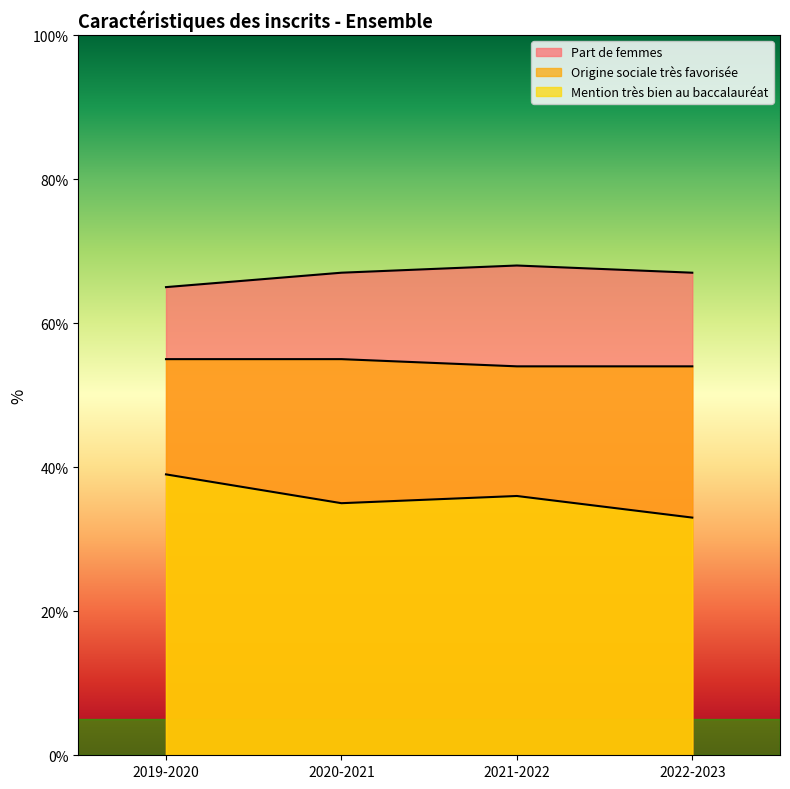

Rank the series by their maximum value, from lowest to highest.

Mention très bien au baccalauréat, Origine sociale très favorisée, Part de femmes